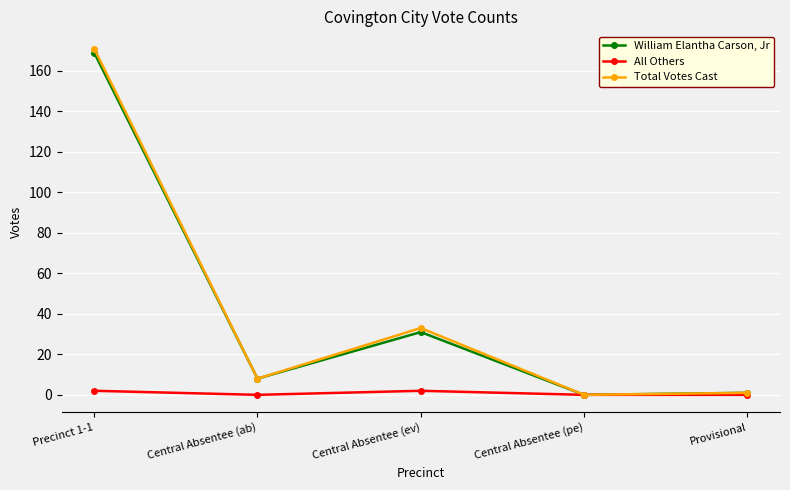

At which label does William Elantha Carson, Jr first exceed 8?

Precinct 1-1